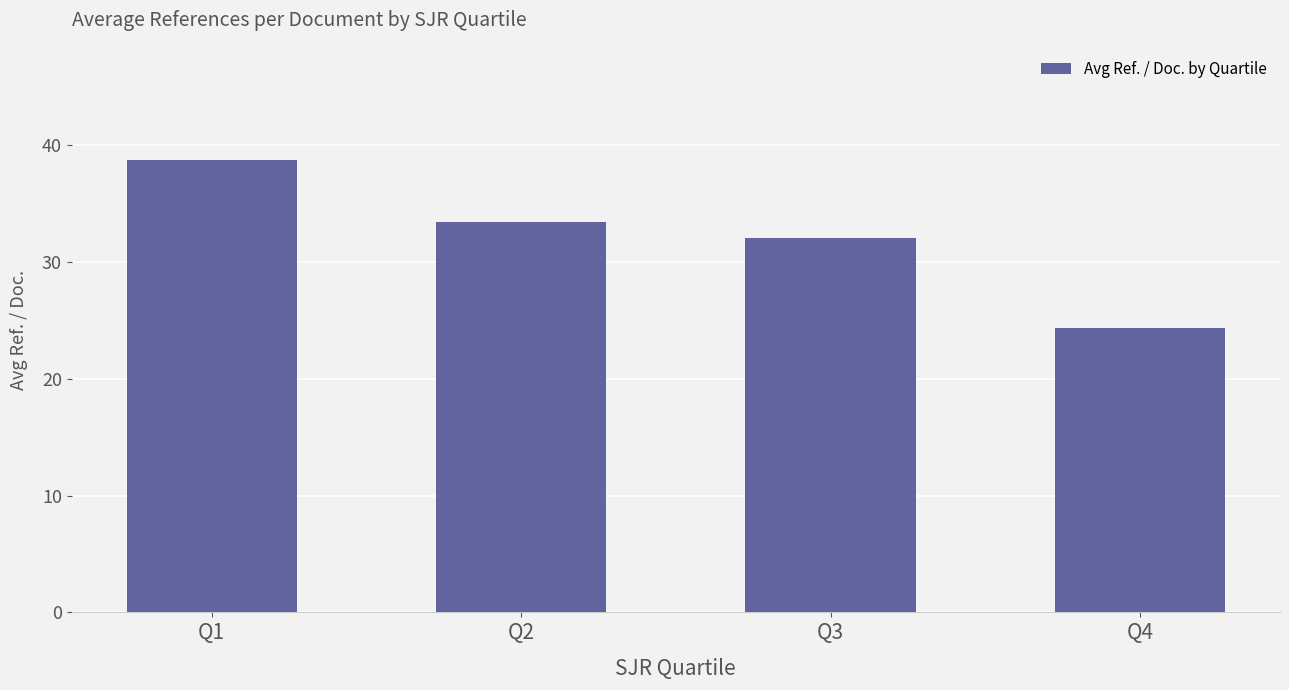

What value does the data have at Q2?

33.4